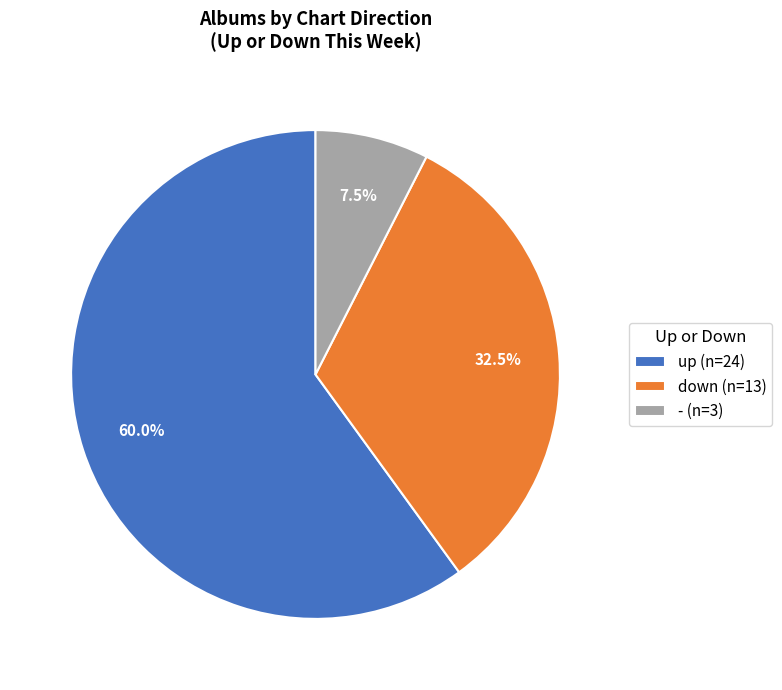

To the nearest percent, what is the combined percentage of down and -?

40%